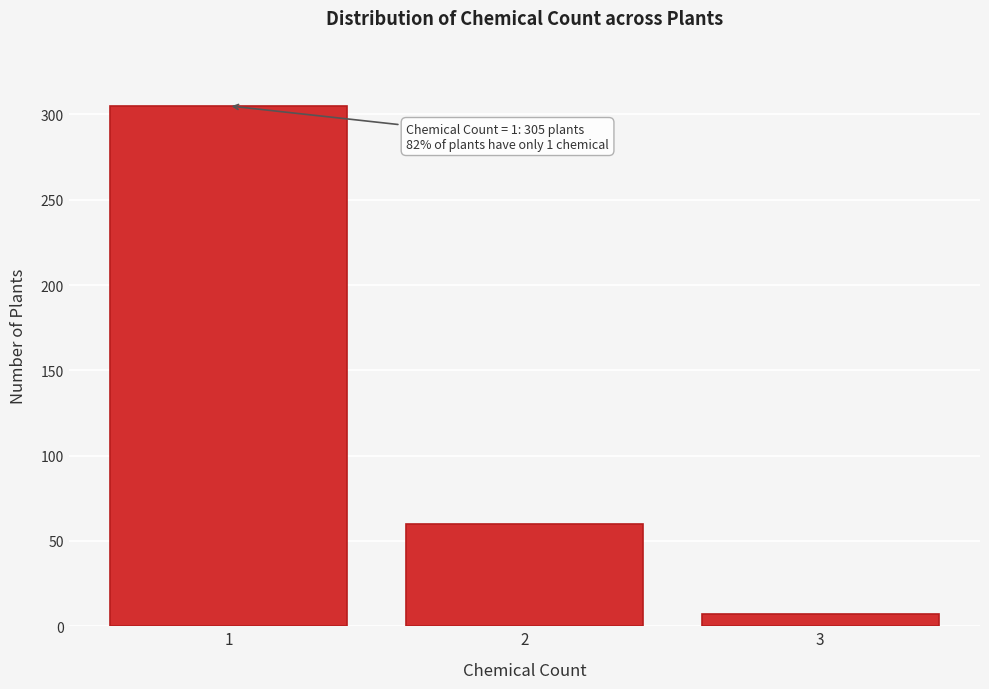

Which range on the x-axis has the tallest bar?

0.5 to 1.5